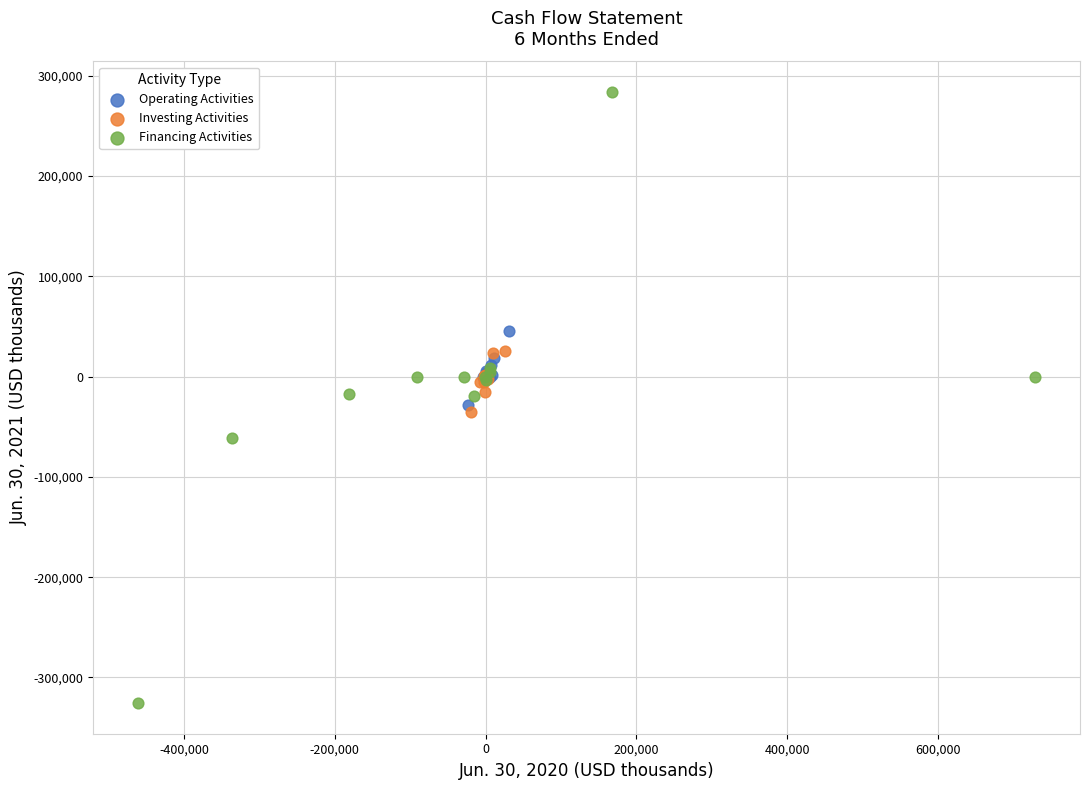

Which series has the largest Y range (max minus min)?

Financing Activities